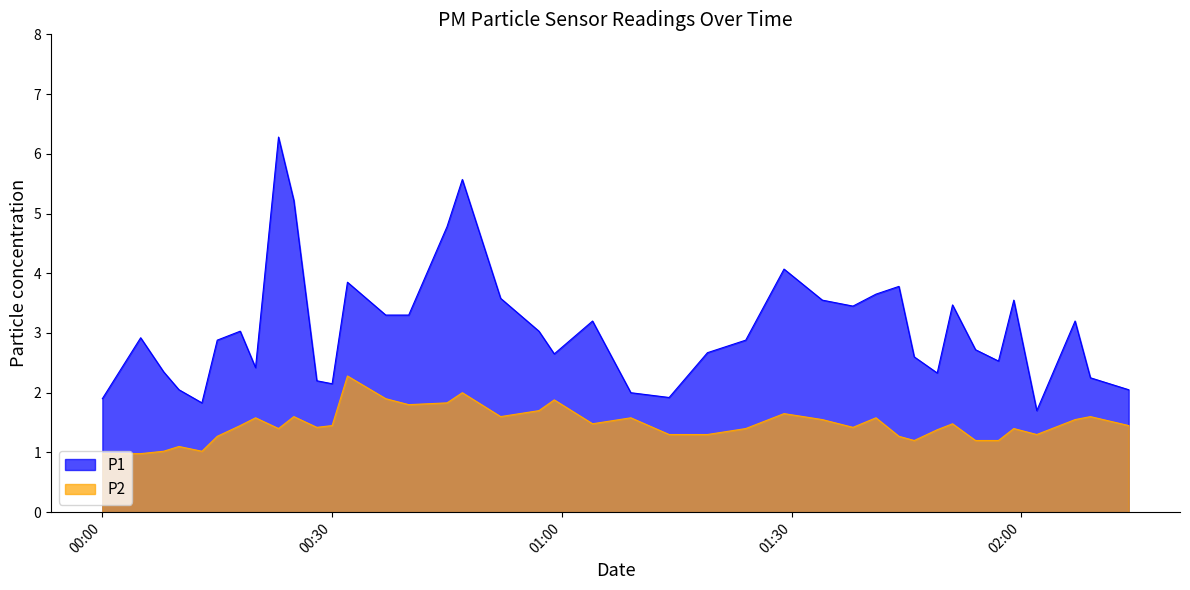

At how many categories does at least one series exceed 1?

40